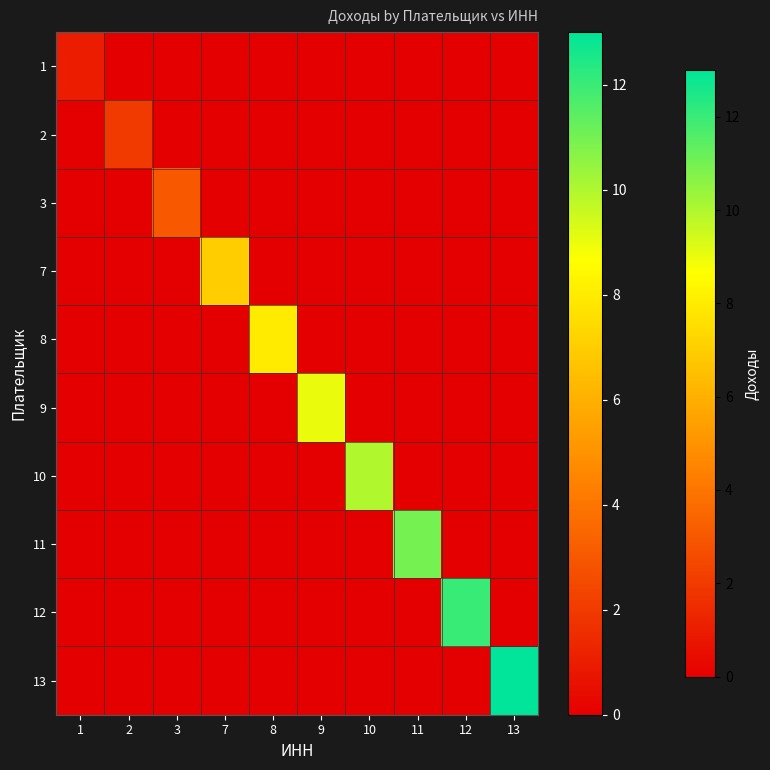

Which series has the widest spread of values?

13